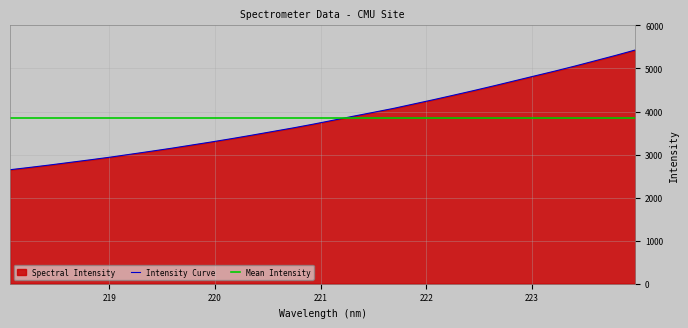

What is the difference between the values at 221.8812 and 218.0596?

1527.0